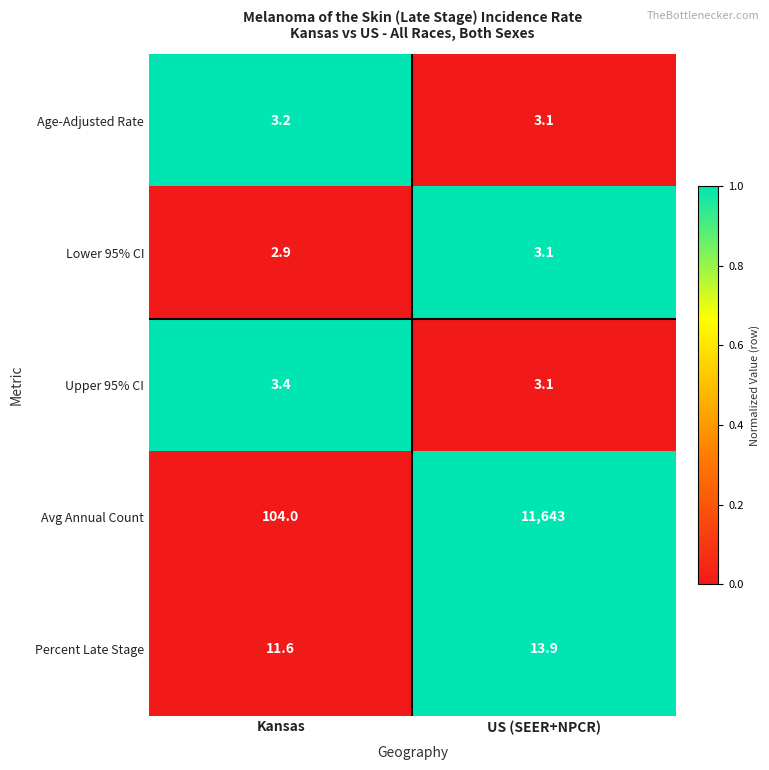

The value of Lower 95% CI at Kansas is 5.0. True or false?

False